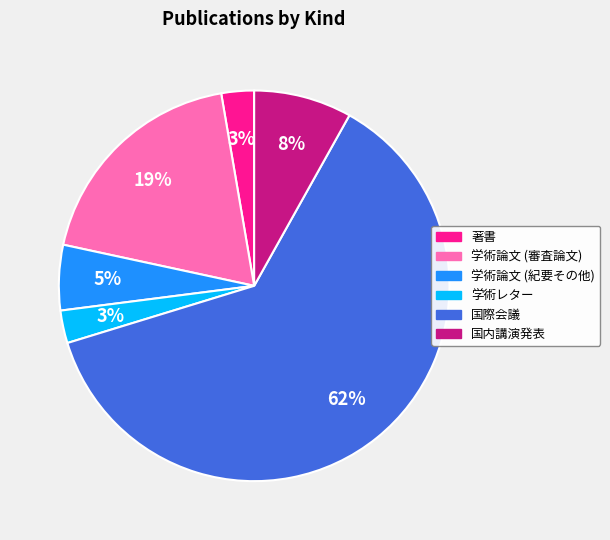

To the nearest percent, what is the combined percentage of 学術論文 (審査論文) and 学術論文 (紀要その他)?

24%